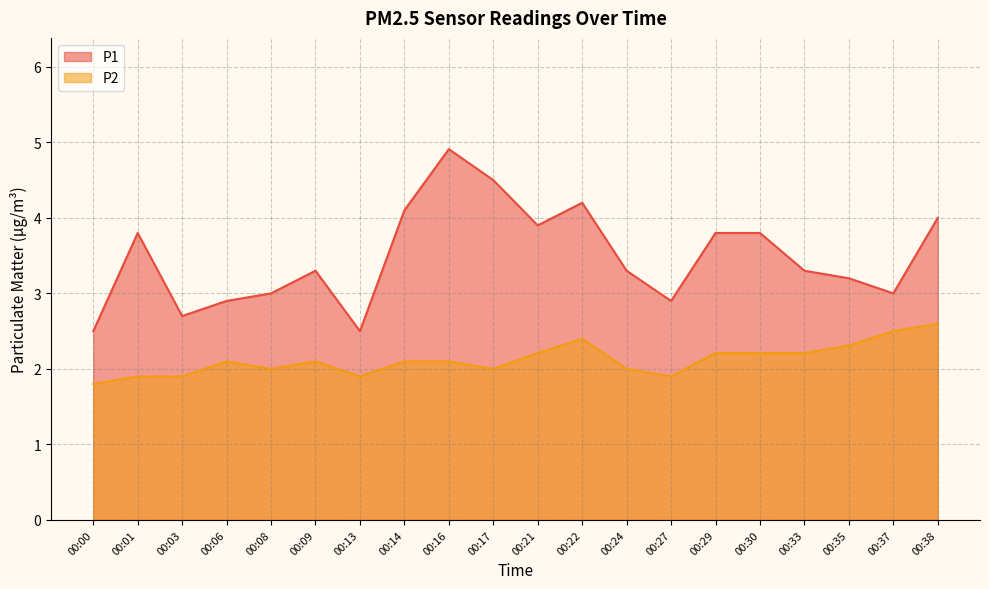

Where is P2 nearest to the value 2?

00:08